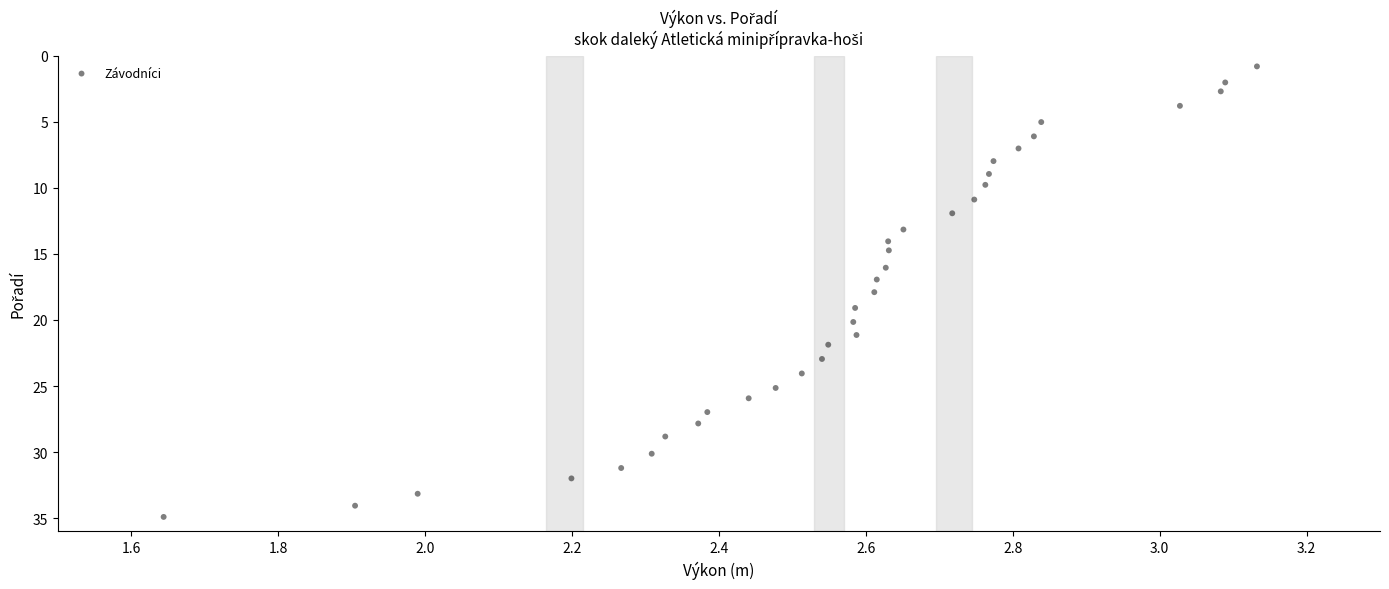

What is the range of X values (max minus min)?

1.5